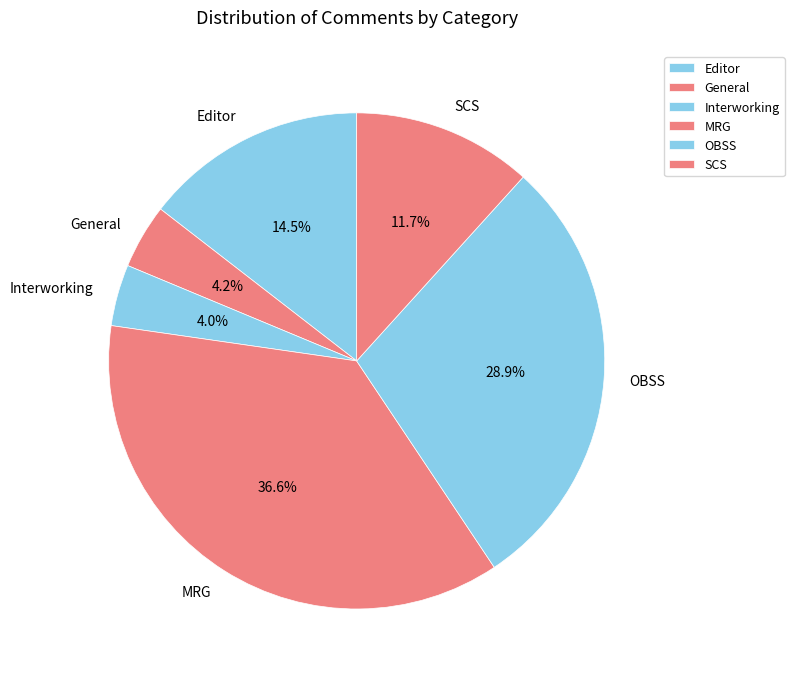

Is SCS the majority of the pie?

No